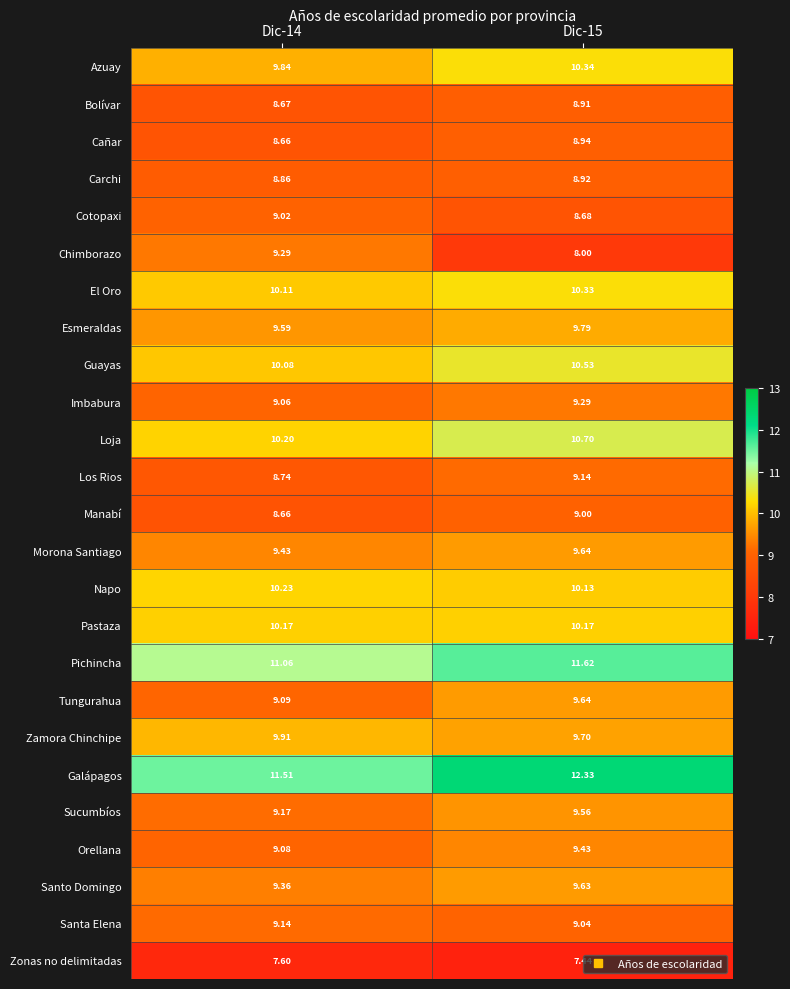

Which category has the highest value across all series?

Dic-15